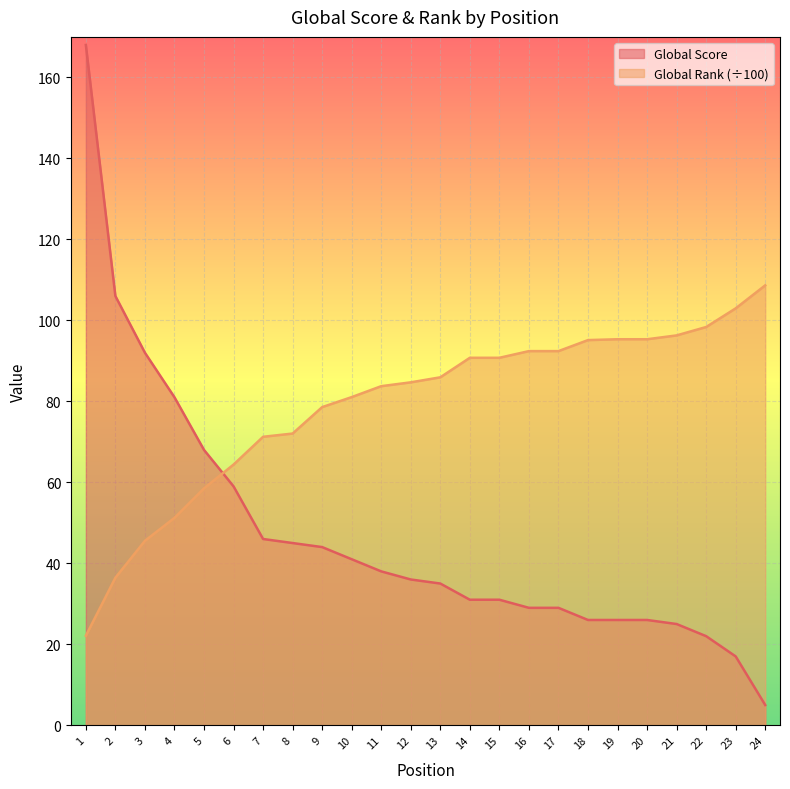

Rank the series by their average value, from highest to lowest.

Global Rank (÷100), Global Score